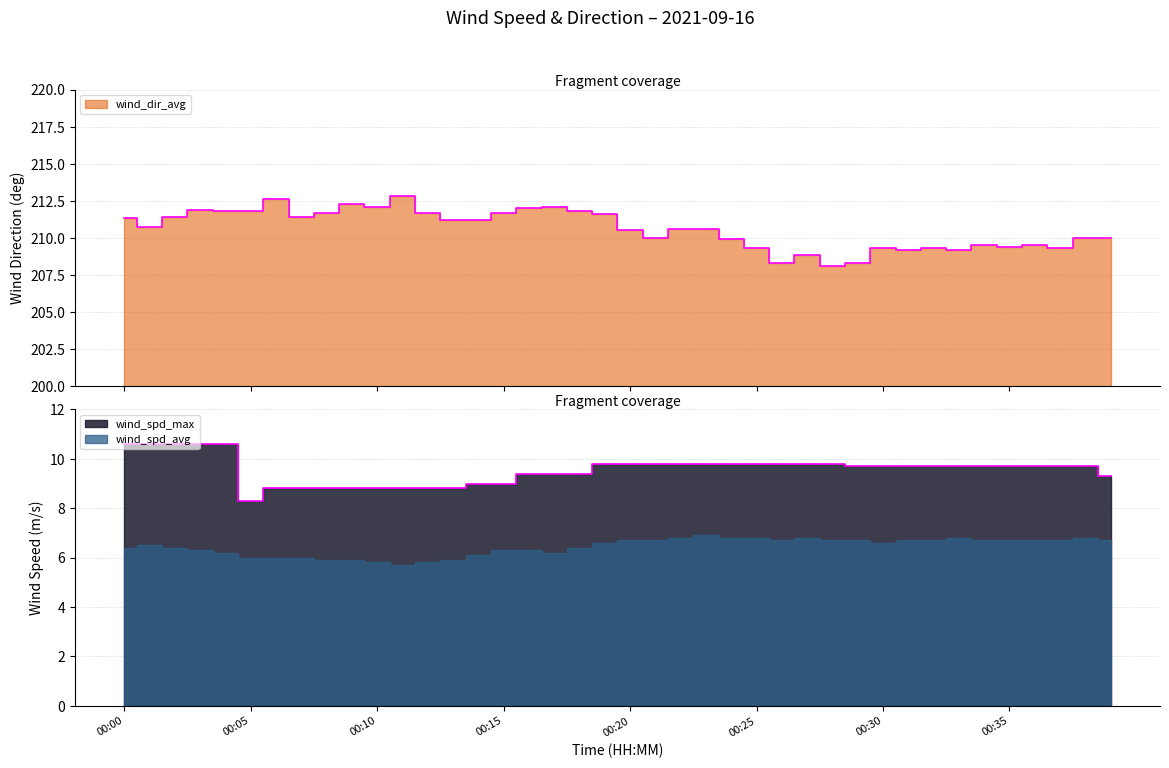

How many lines are shown in the chart?

2